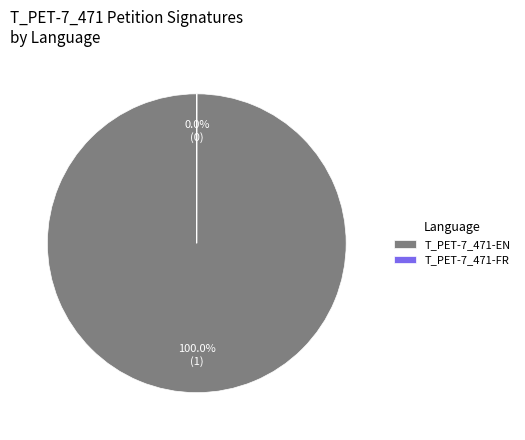

Which category accounts for the majority?

T_PET-7_471-EN